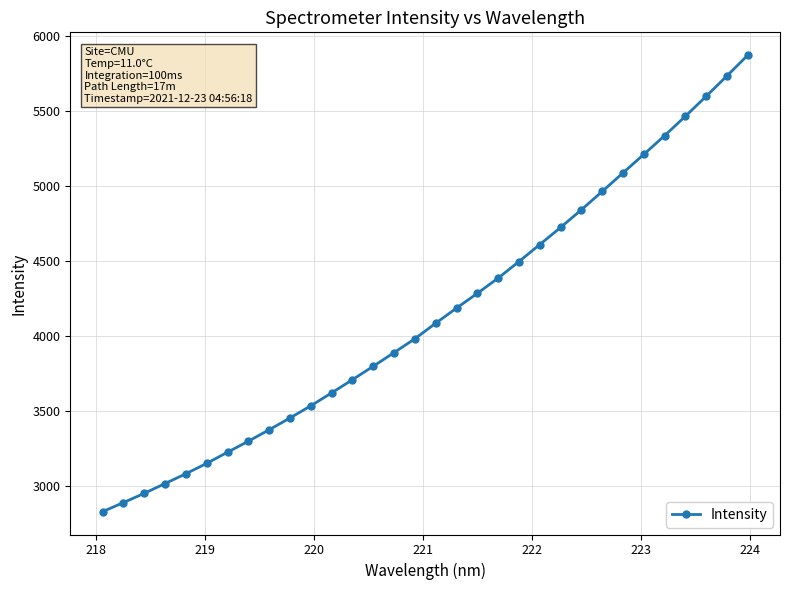

What is the difference between the maximum and minimum values?

3043.4